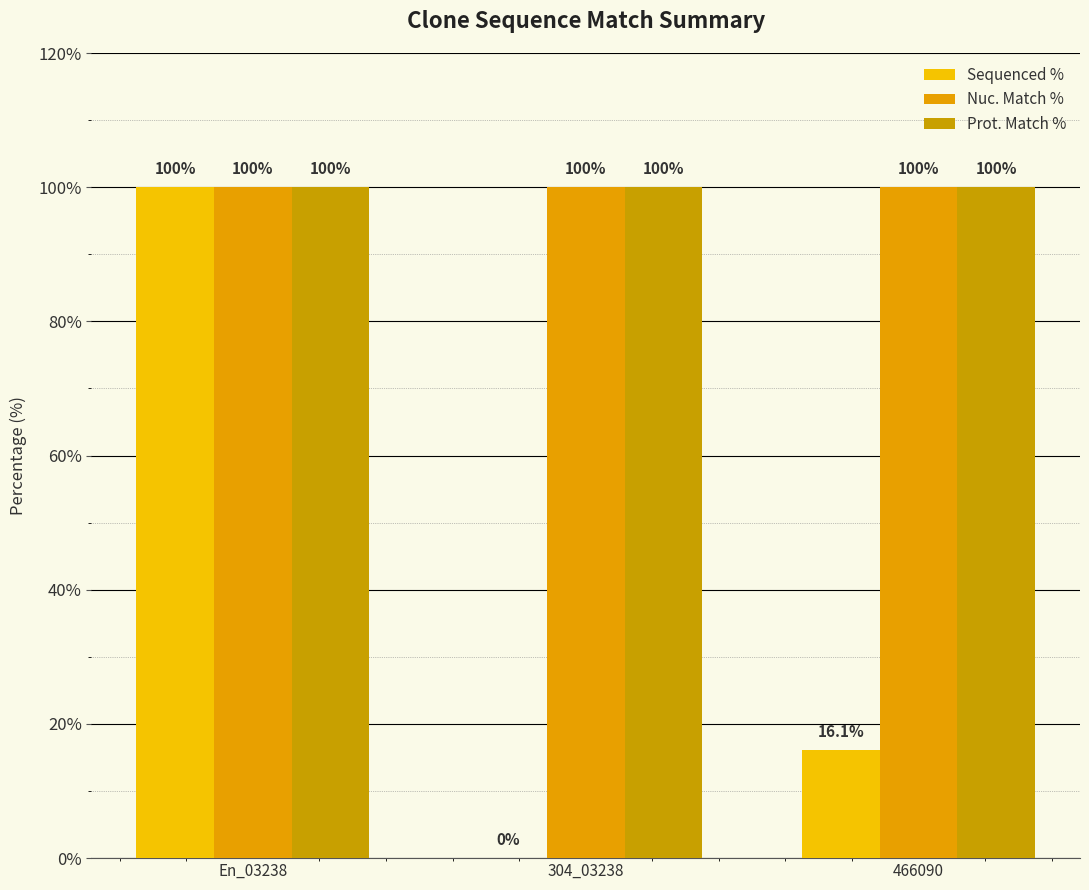

True or false: Sequenced % has a value of 100.0 at En_03238.

True